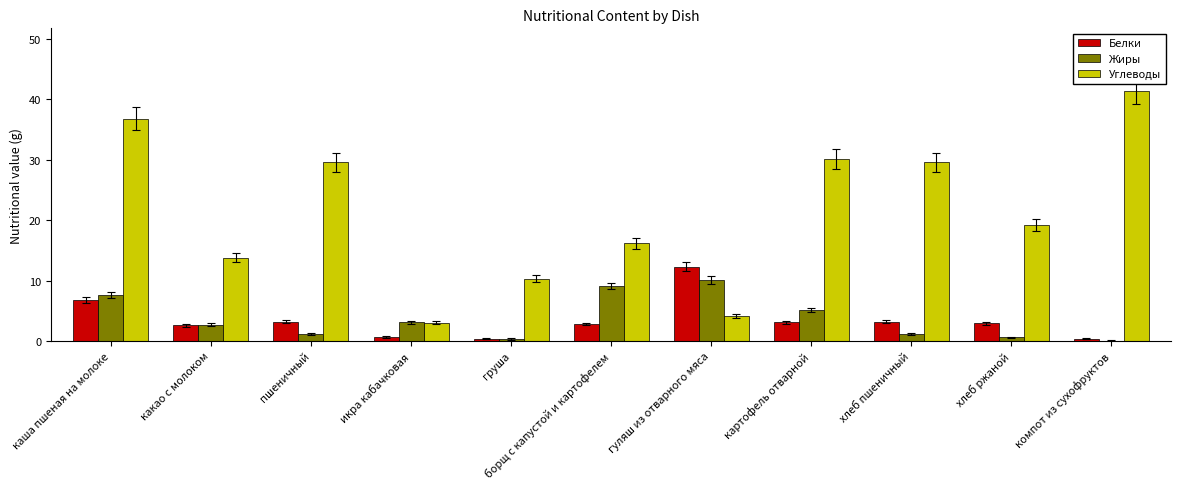

Is it true that Белки equals 1.0 at хлеб ржаной?

False